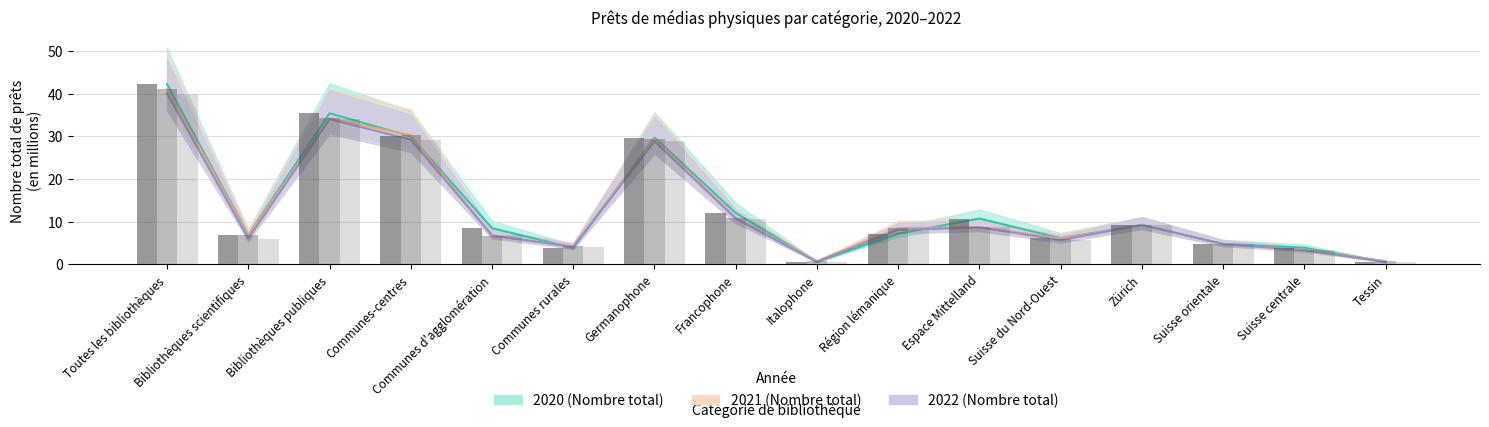

What is the sum of all 2020 (Nombre total) values?

211.1